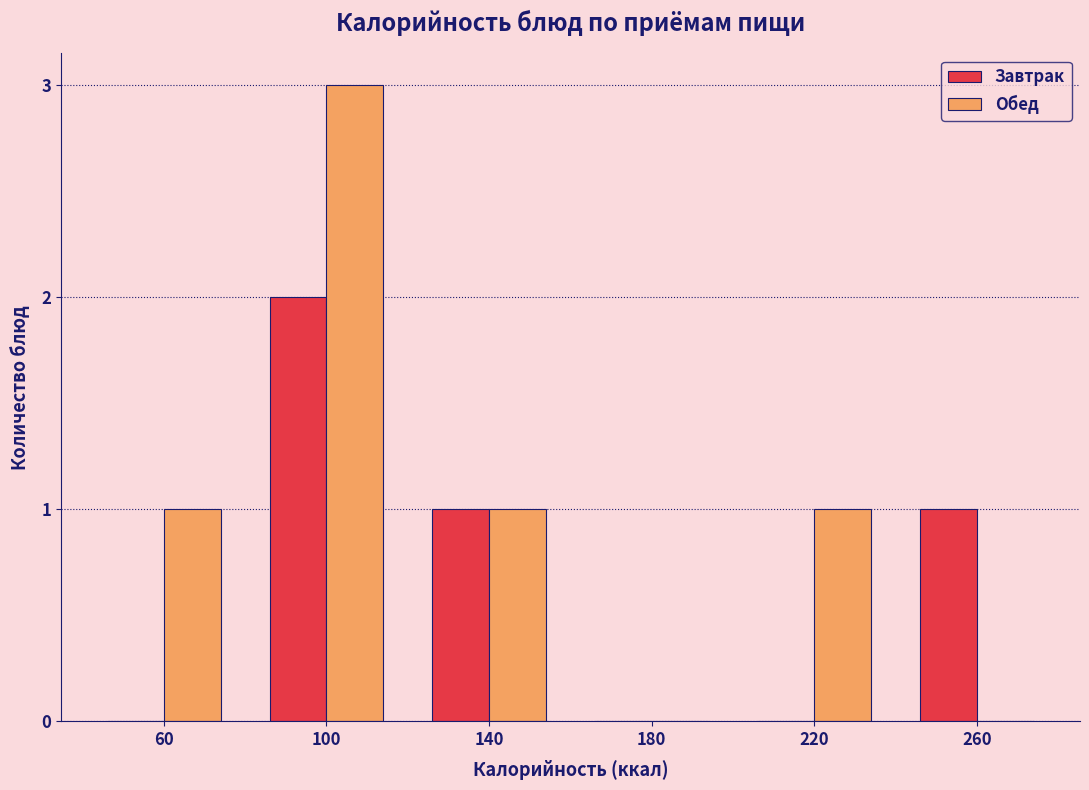

Reading right to left, extract all data points from this chart.

Завтрак: 260=1	220=0	180=0	140=1	100=2	60=0
Обед: 260=0	220=1	180=0	140=1	100=3	60=1